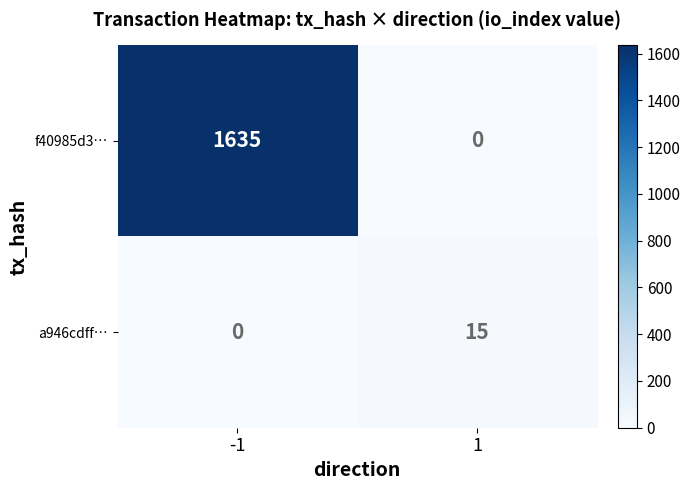

Between -1 and 1, which series saw the biggest shift?

f40985d3…